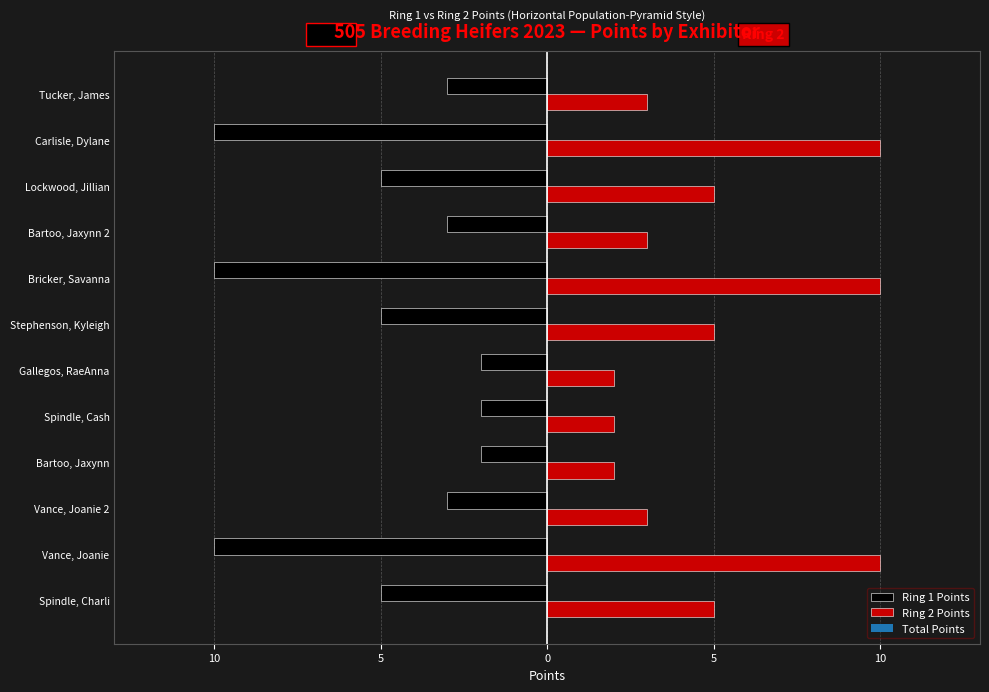

What are all the series names shown in the legend?

Ring 1 Points, Ring 2 Points, Total Points